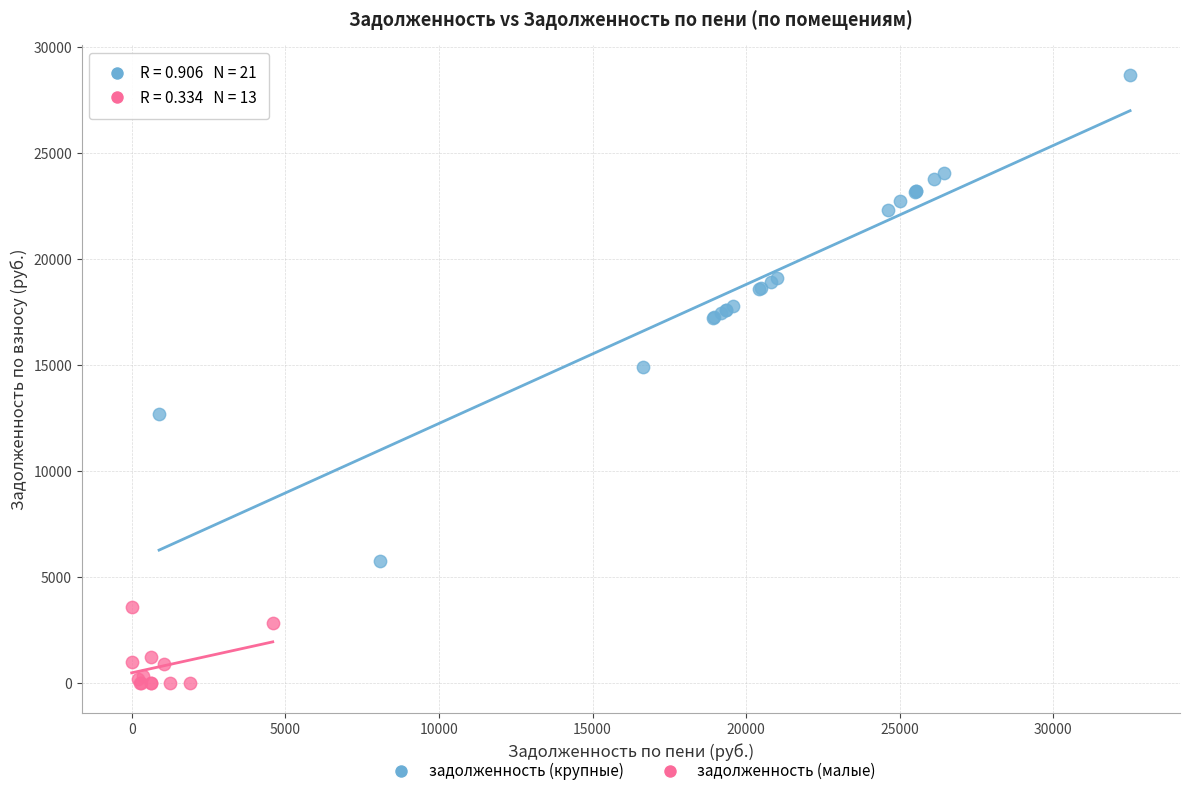

Which series reaches the maximum Y coordinate?

задолженность (крупные)